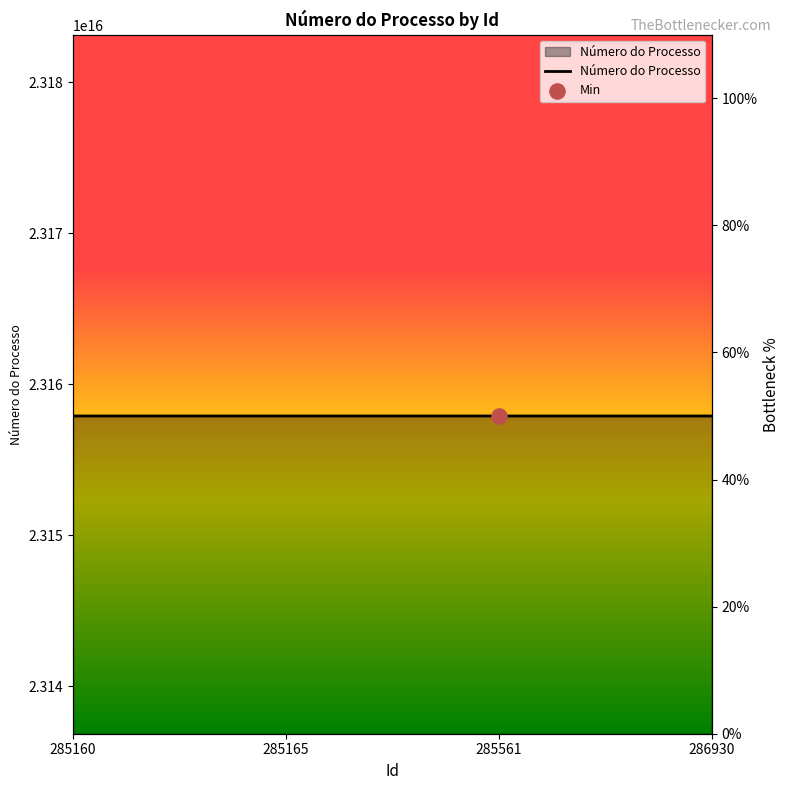

Between 285561 and 285160, which is larger?

285160